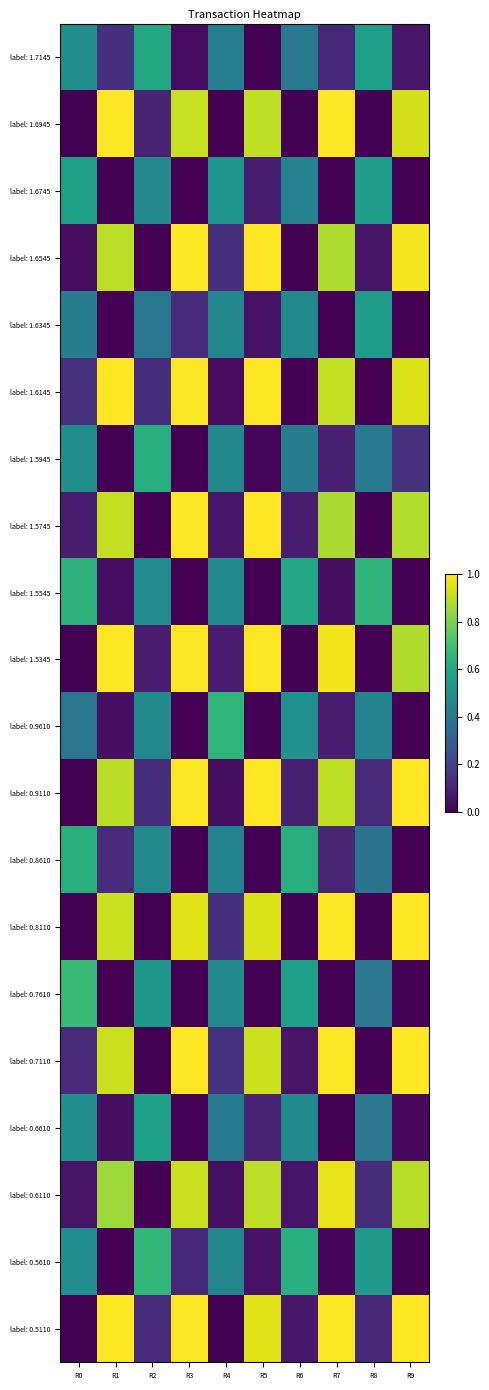

Which series has the widest spread of values?

label: 1.6945